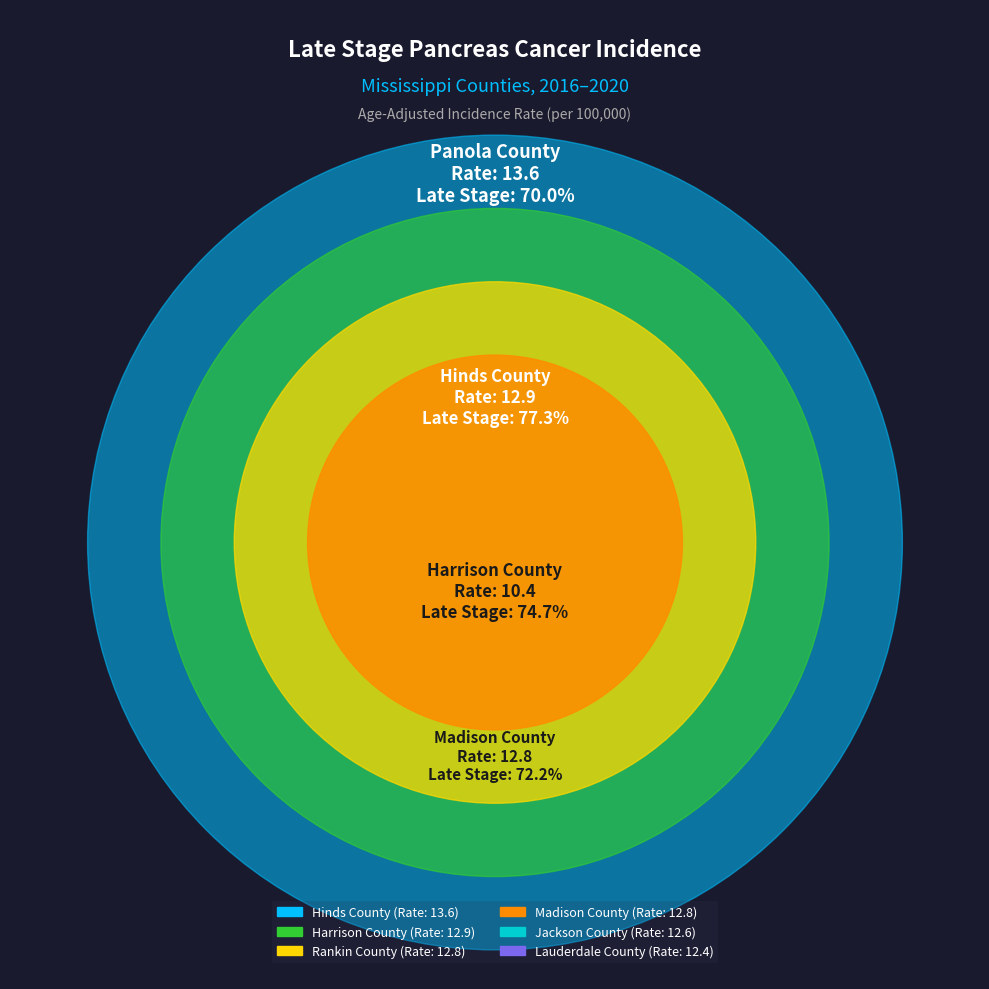

To the nearest percent, what portion does Lauderdale County represent?

6%